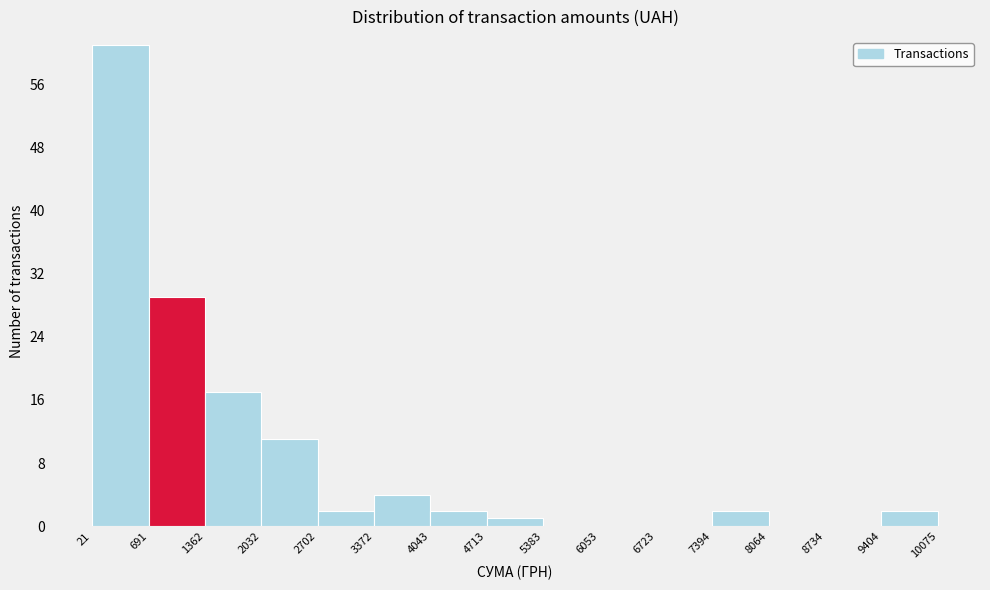

What is the height of the bar covering 4043 to 4713 on the x-axis? The values are not printed on the chart, so give them approximately, as read against the axis.

2